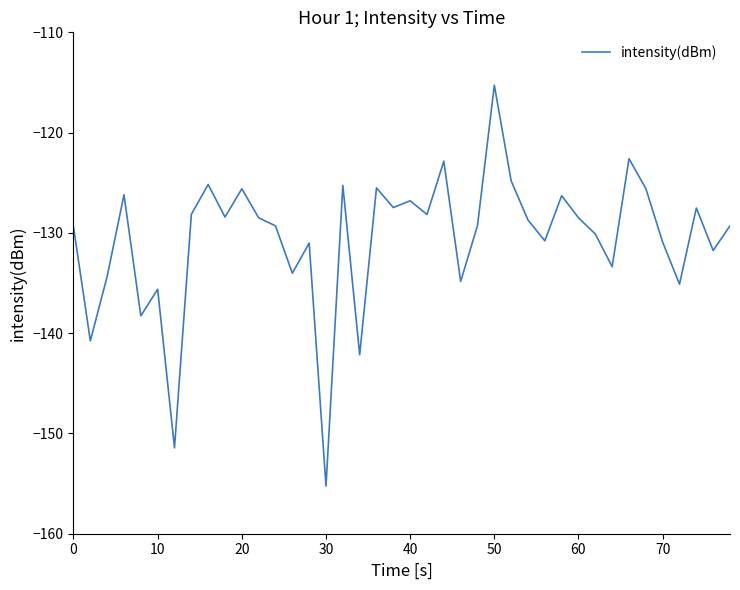

What is the difference between the maximum and minimum values?

40.0